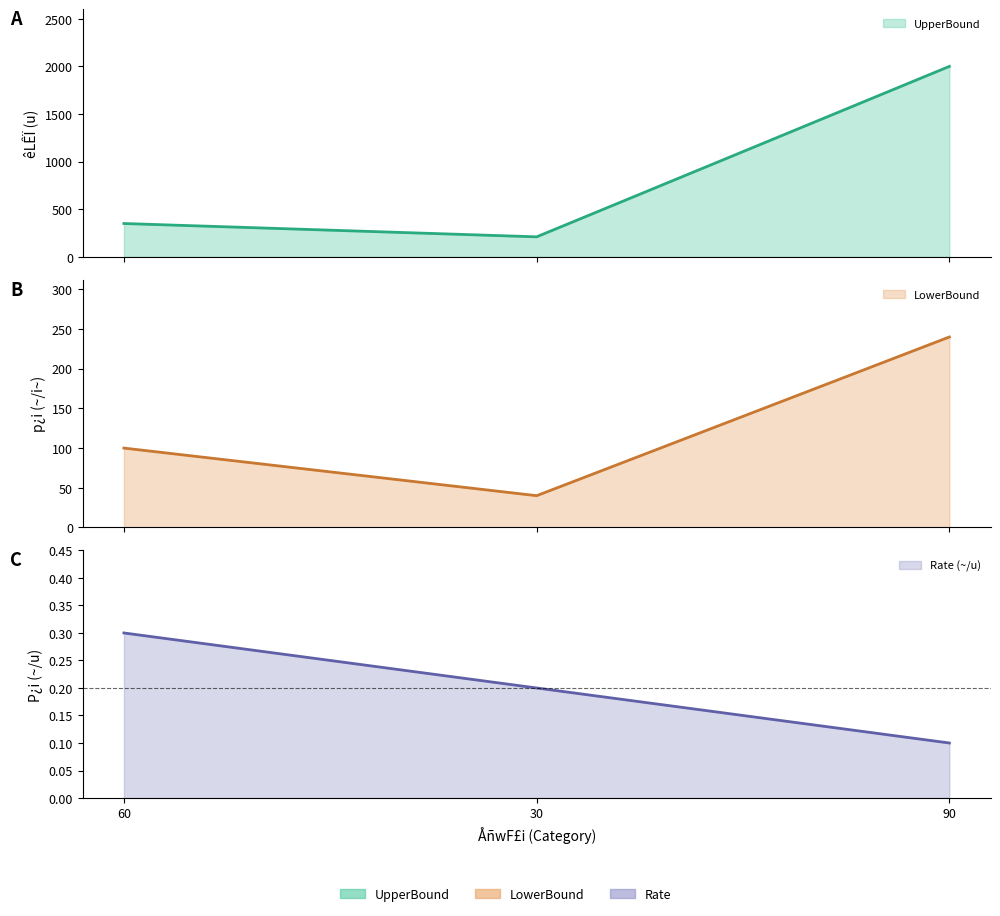

How many data points in UpperBound are above 350?

1